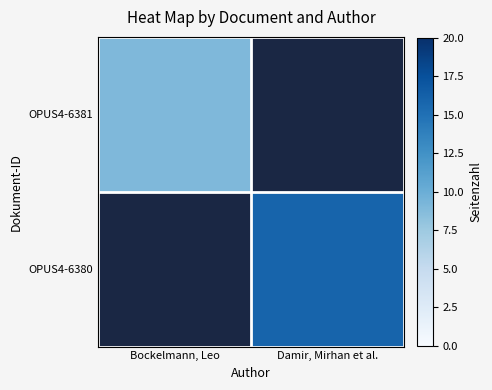

At which category does the chart reach its minimum across all series?

Bockelmann, Leo